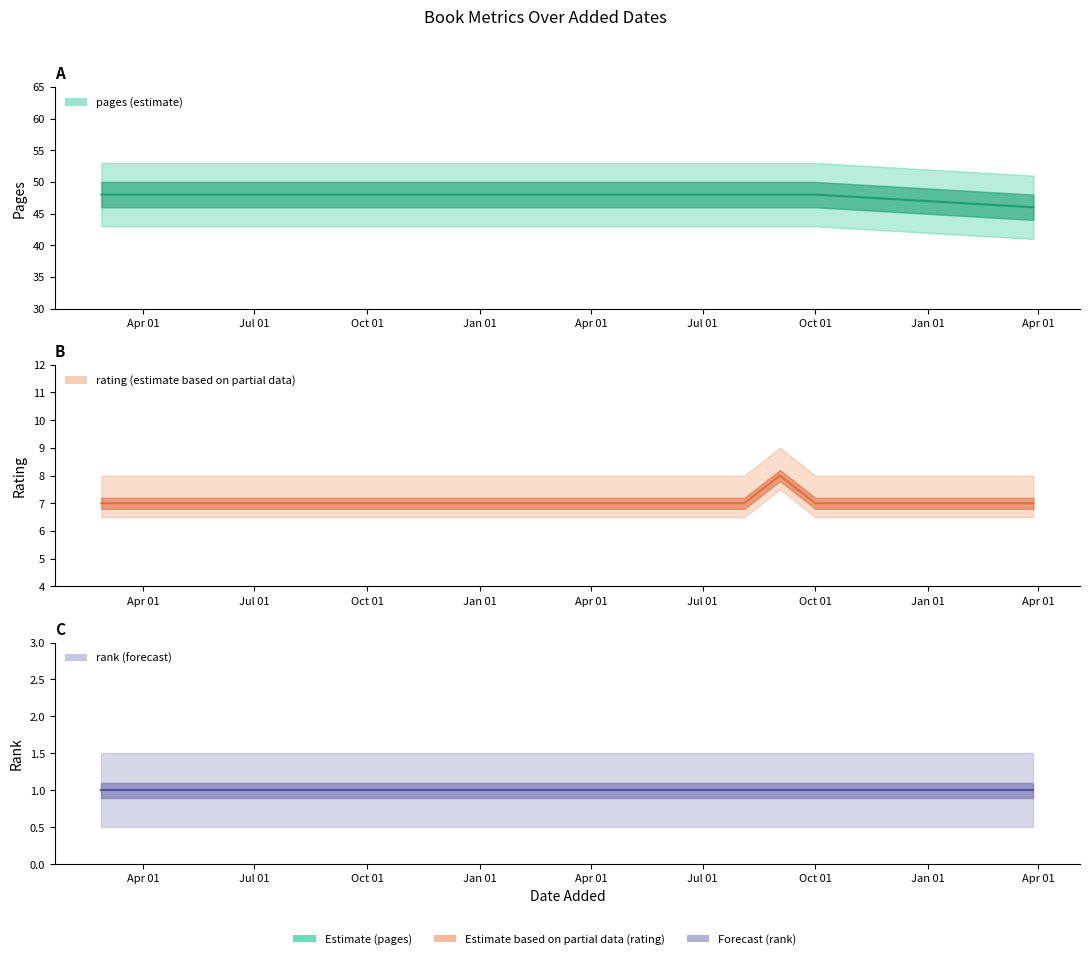

Does the chart have visible grid lines?

No